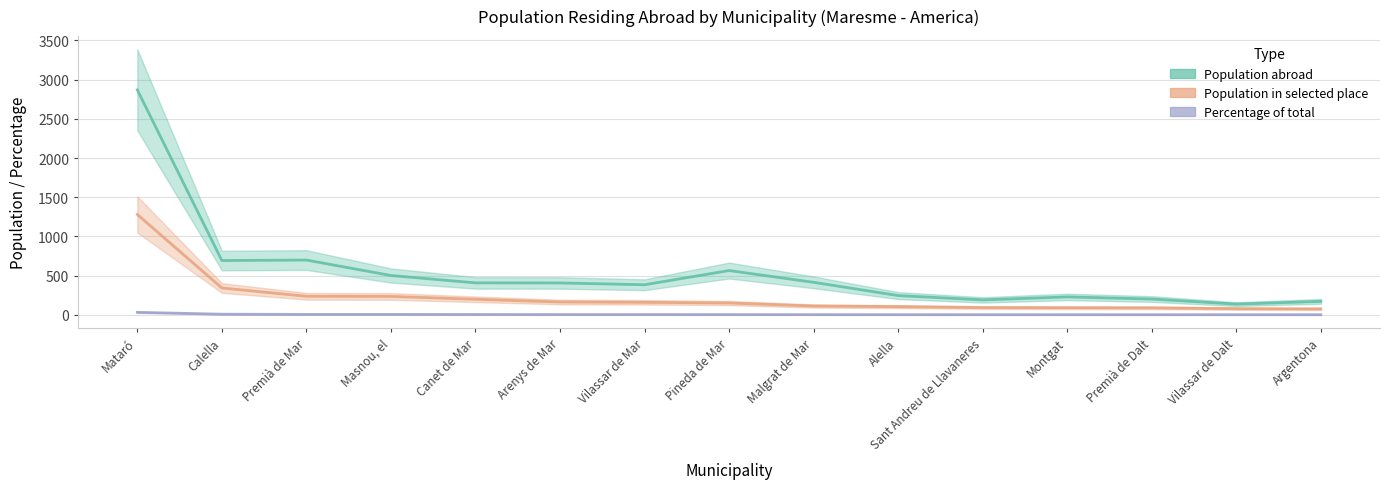

Where is the first local maximum for Population abroad?

Premià de Mar